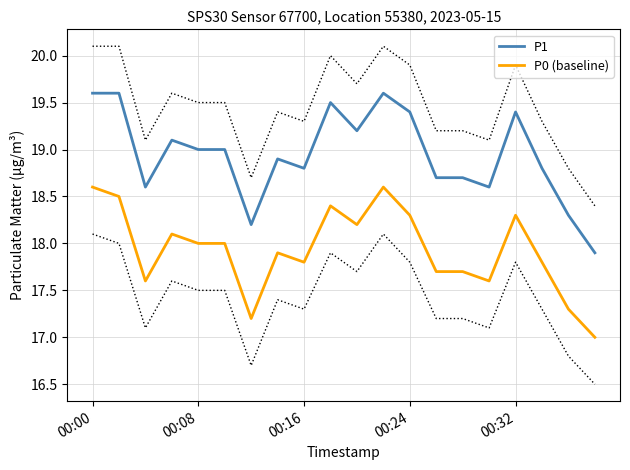

Rank the series by their average value, from lowest to highest.

P0 (baseline), P1